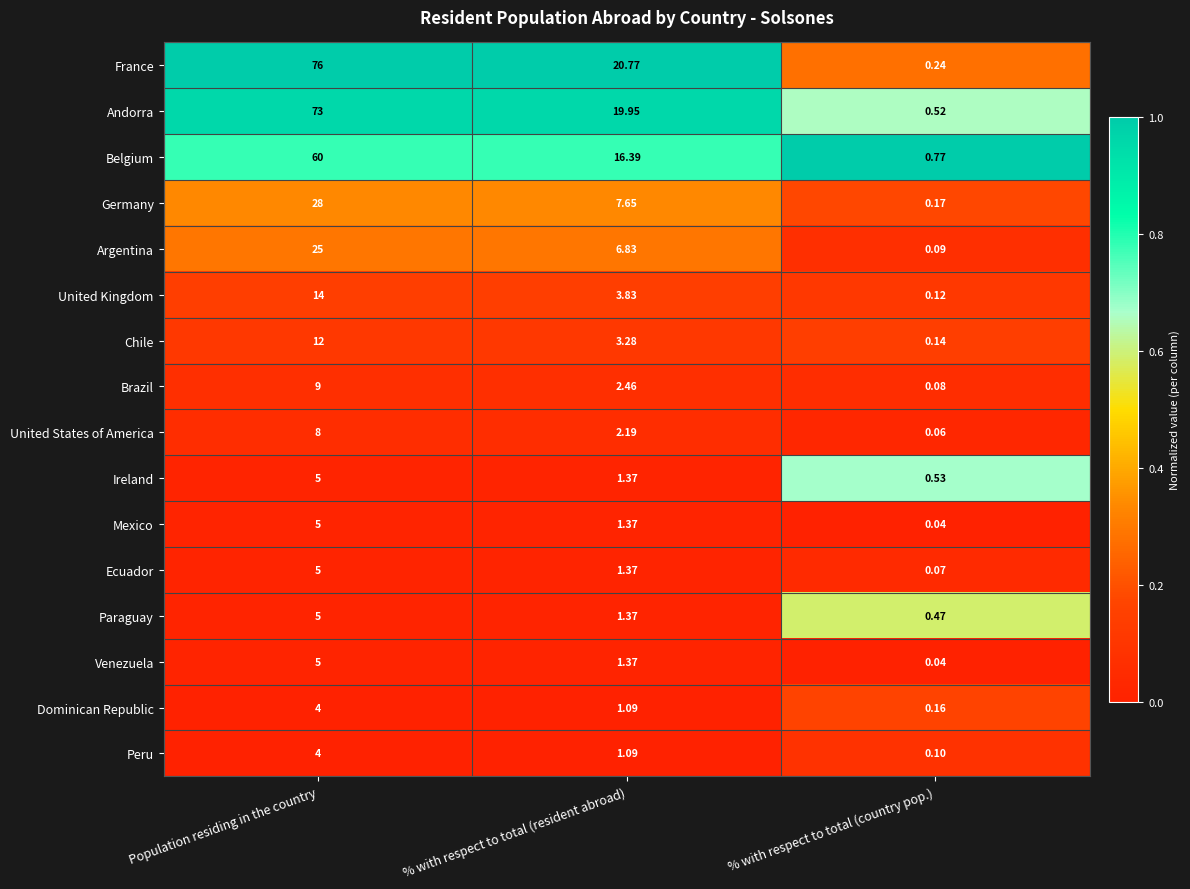

Where is Chile nearest to the value 6?

% with respect to total (resident abroad)